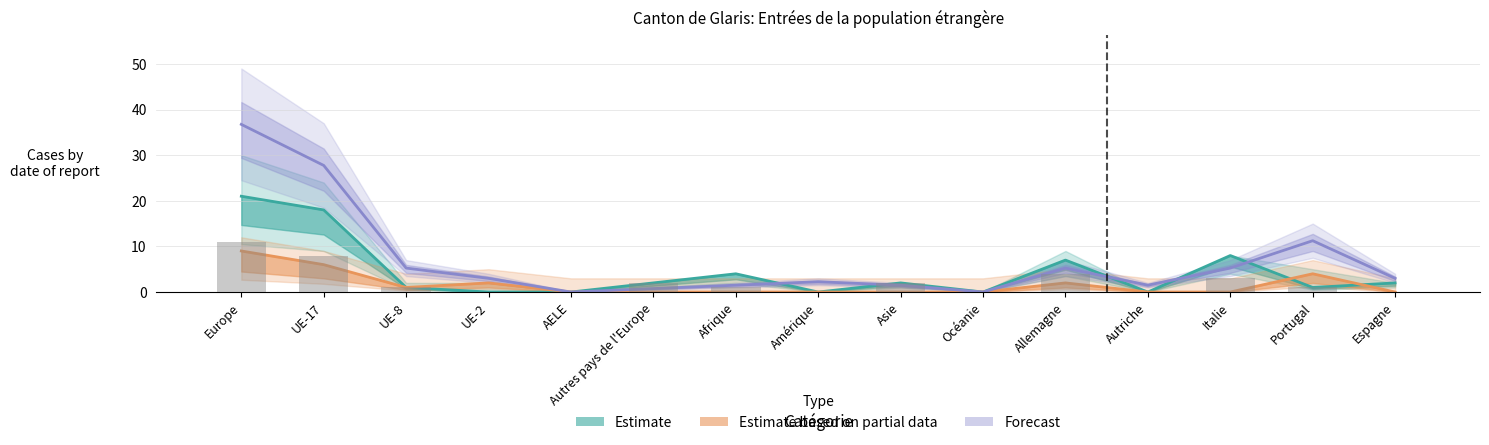

Reading left to right, transcribe all the data shown in this chart.

Permis de séjour (B) Total: 21.0	18.0	1.0	0.0	0.0	2.0	4.0	0.0	2.0	0.0	7.0	0.0	8.0	1.0	2.0
Permis courte durée (L) Total: 9.0	6.0	1.0	2.0	0.0	0.0	0.0	0.0	0.0	0.0	2.0	0.0	0.0	4.0	0.0
Non permanente Total: 36.8	27.8	5.2	3.0	0.0	0.8	1.5	2.2	1.5	0.0	5.2	1.5	5.2	11.2	3.0
Total Femmes: 11.0	8.0	1.0	0.0	0.0	2.0	1.0	0.0	2.0	0.0	4.0	0.0	3.0	1.0	0.0